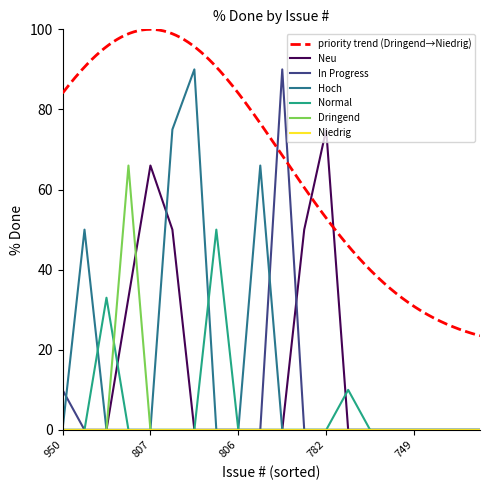

How many data points in Neu are above 0?

5